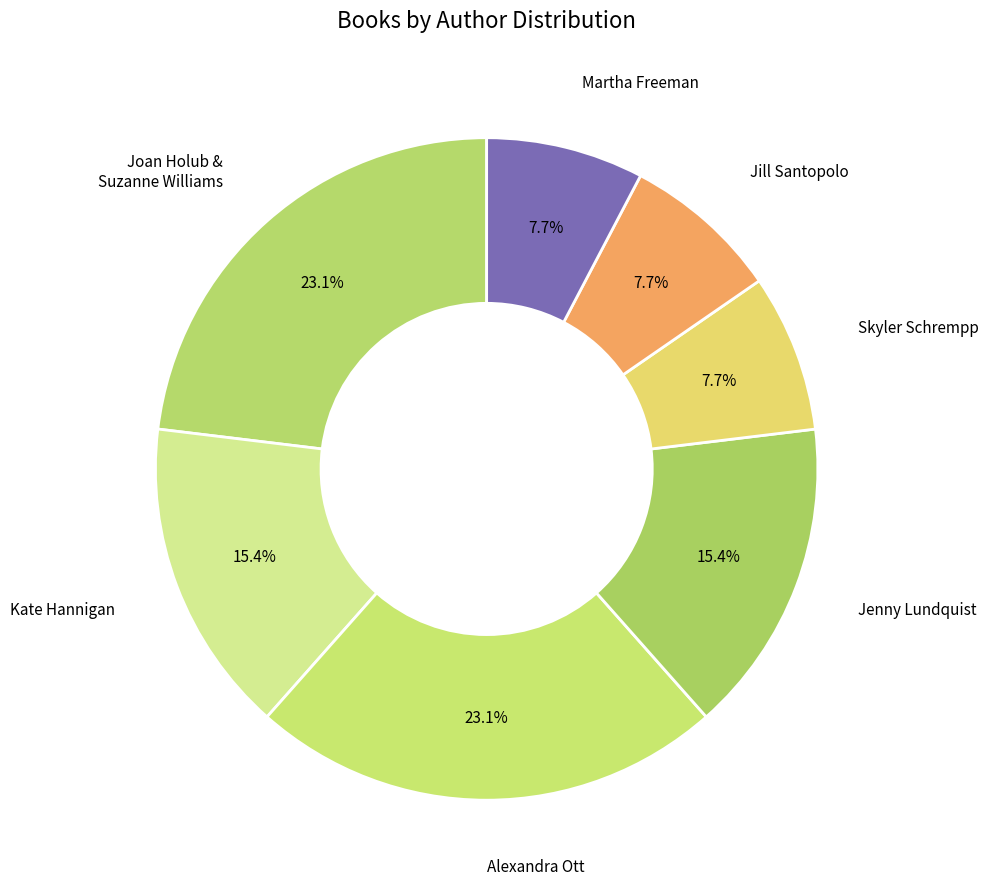

Which slice is the largest?

Joan Holub & Suzanne Williams